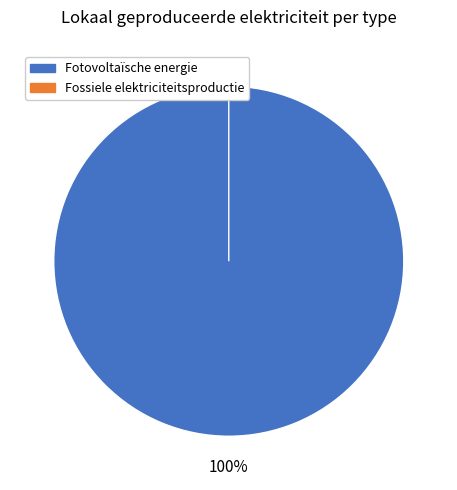

True or false: Overige accounts for 0% of the total.

True